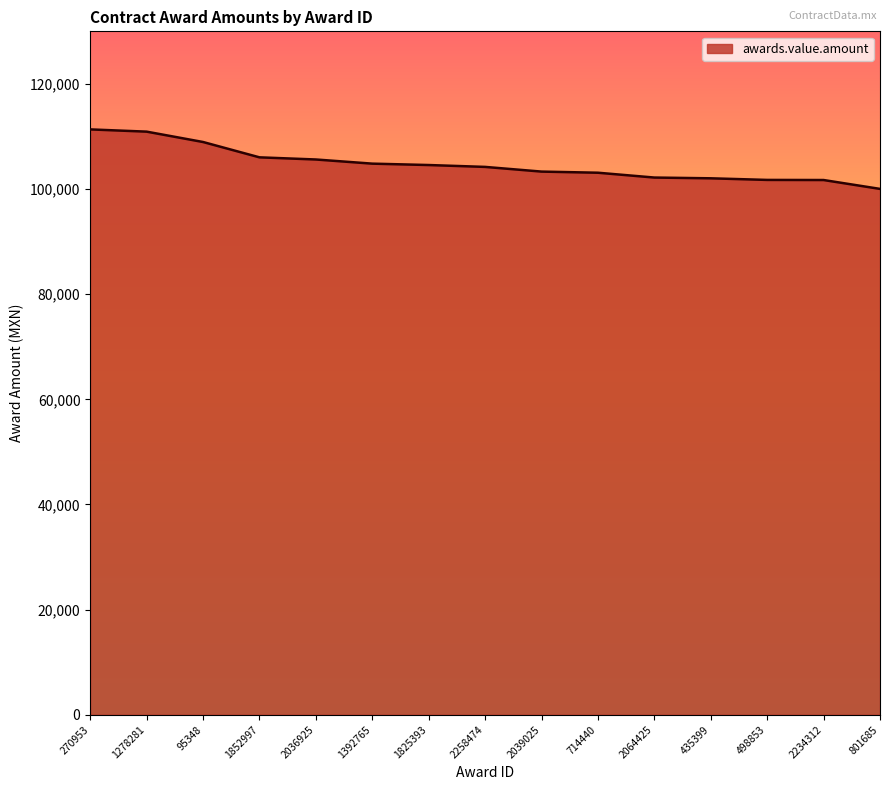

Is it true that the value at 1392765 is 165272.3?

False